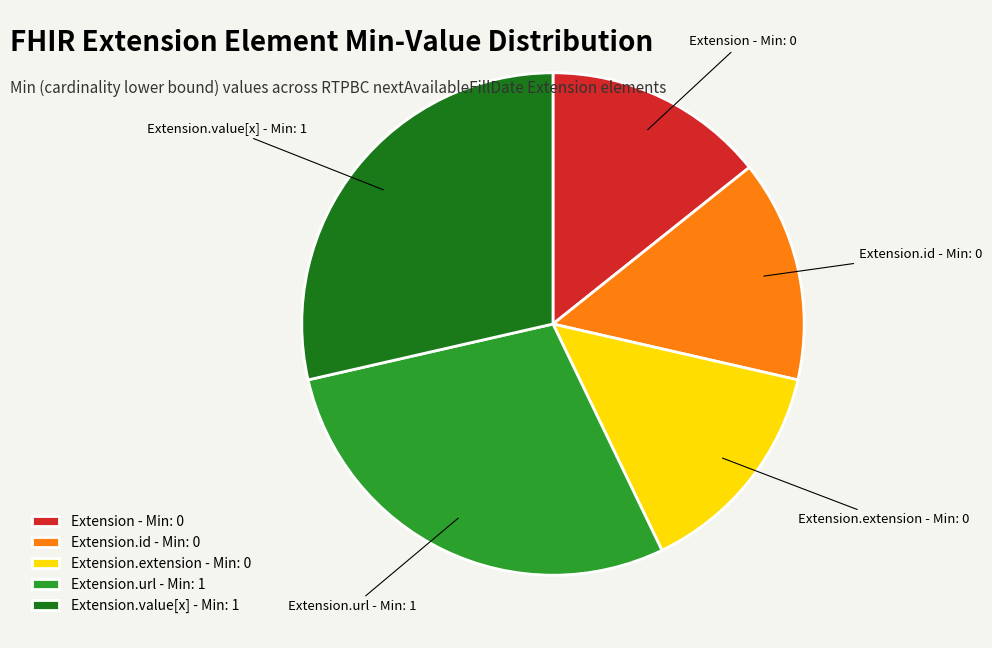

Is there any slice that represents more than half of the pie?

No